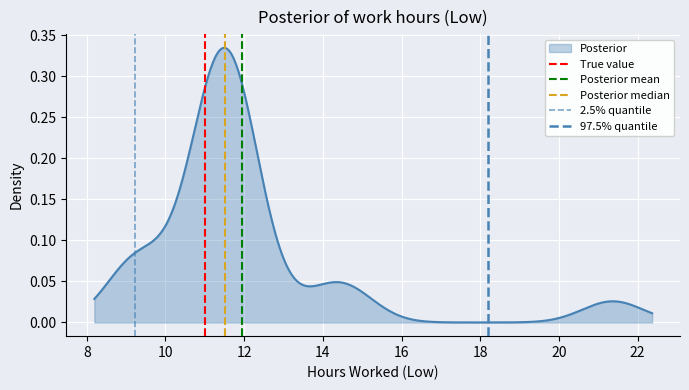

True or false: Posterior median has a value of -1 at 6.

False